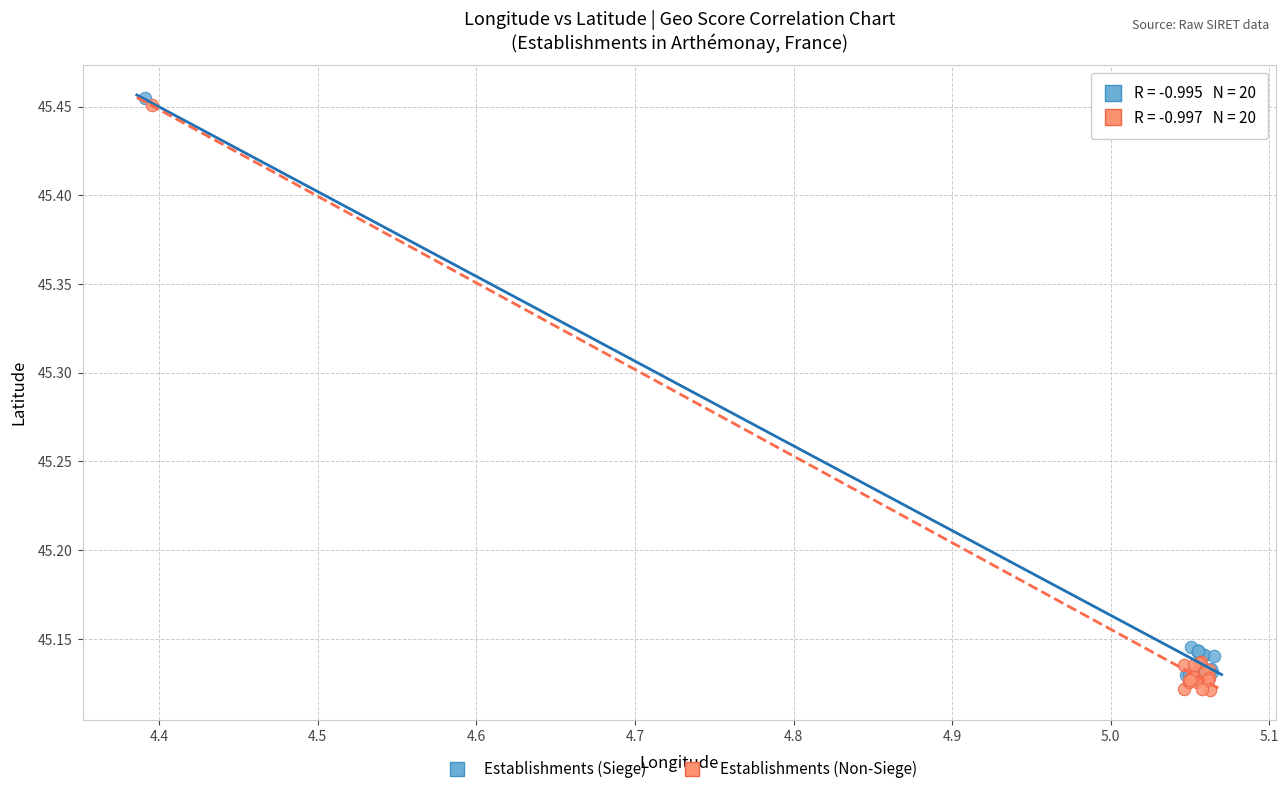

Which series has the widest spread of Y values?

Establishments (Non-Siege)